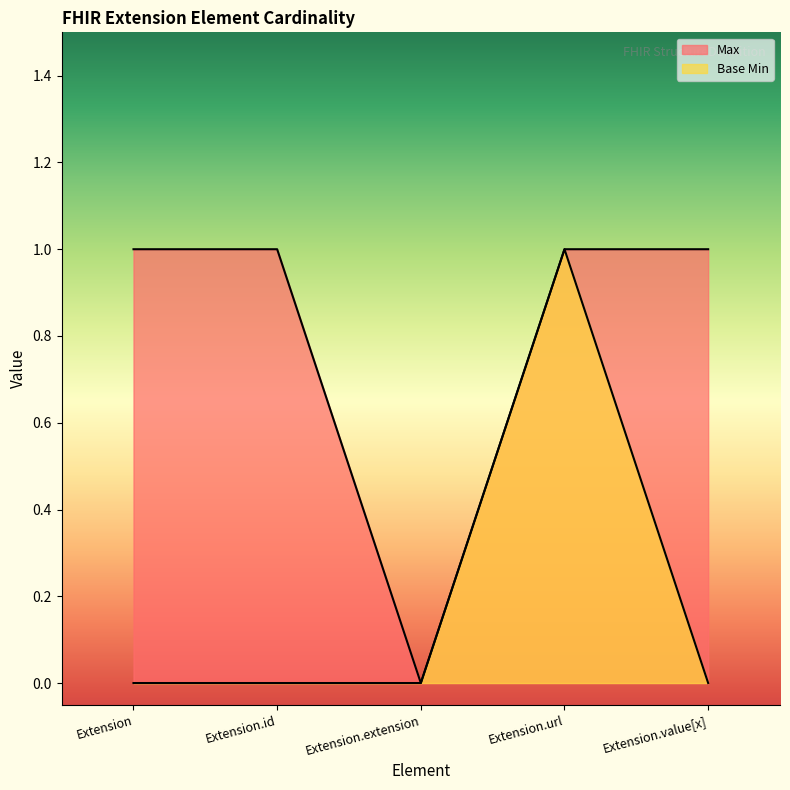

How many positive values does the Max series have?

4